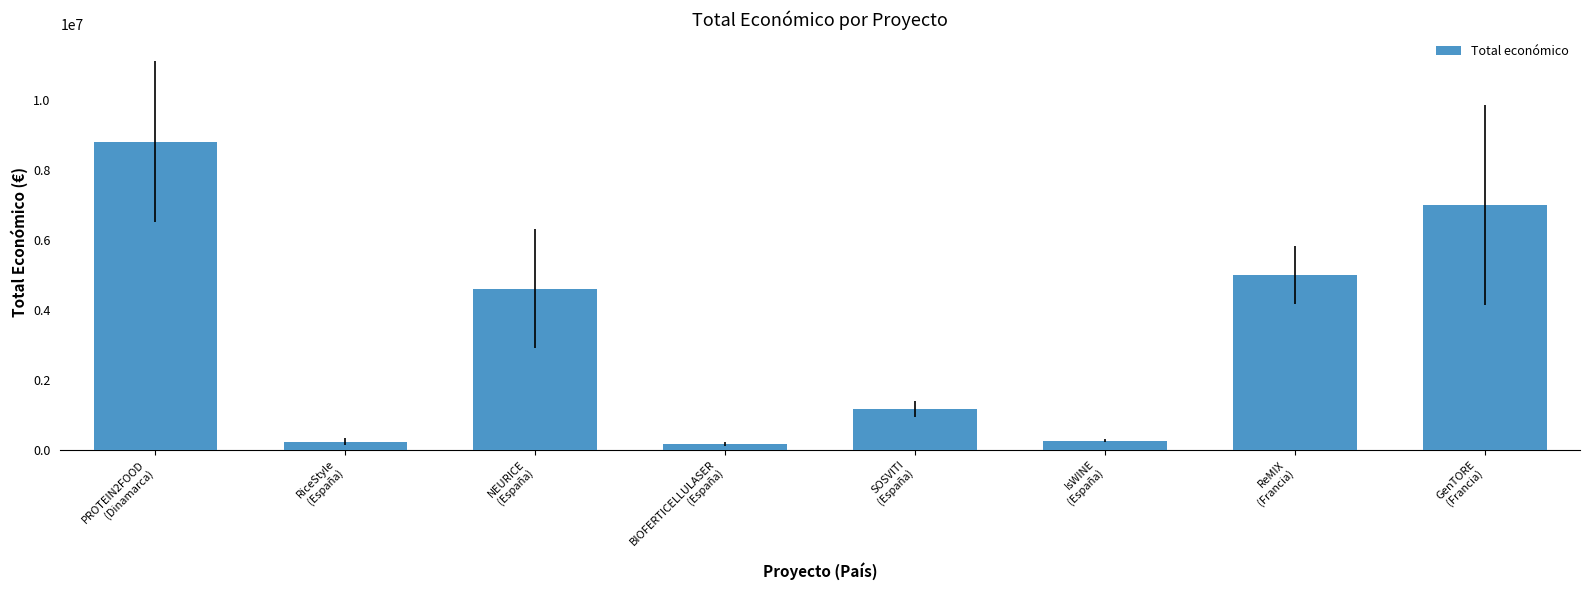

What is the label of the 1st bar from the right?

GenTORE
(Francia)